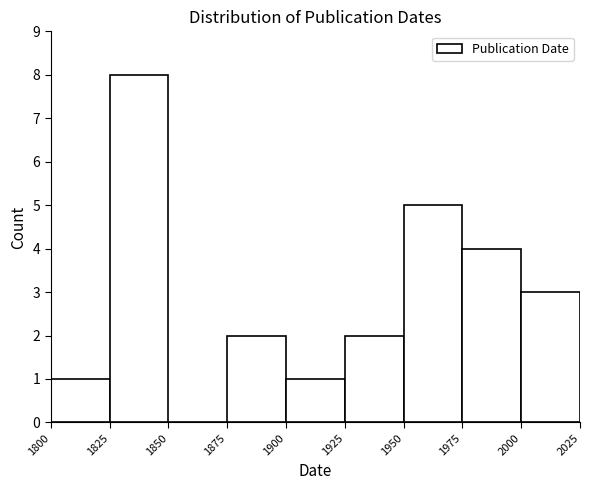

Reading left to right, transcribe this chart: for each bar, give the range it covers on the x-axis and its height. The values are not printed on the chart, so give them approximately, as read against the axis.

1800 to 1825: 1
1825 to 1850: 8
1850 to 1875: 0
1875 to 1900: 2
1900 to 1925: 1
1925 to 1950: 2
1950 to 1975: 5
1975 to 2000: 4
2000 to 2025: 3